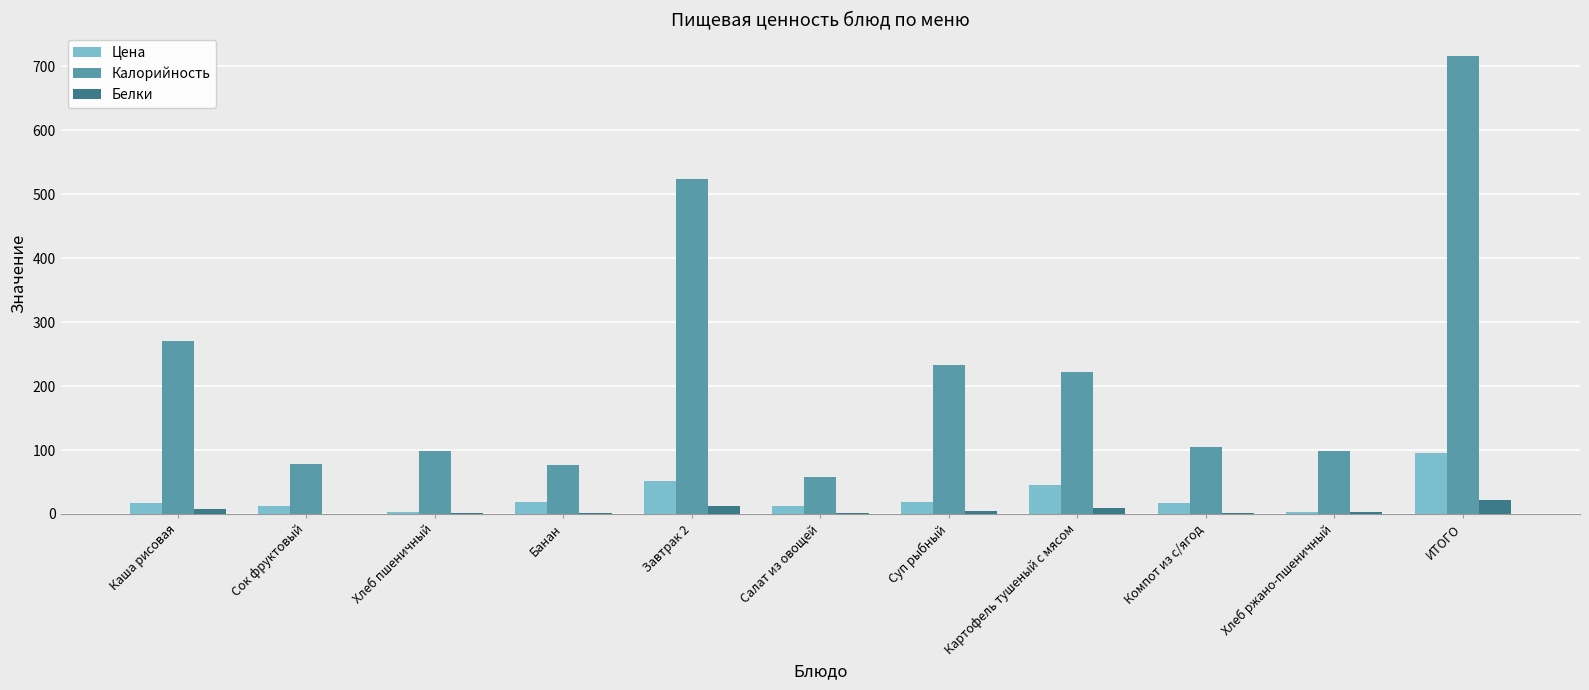

What is the sum of the Белки values at Суп рыбный and Компот из с/ягод?

6.0